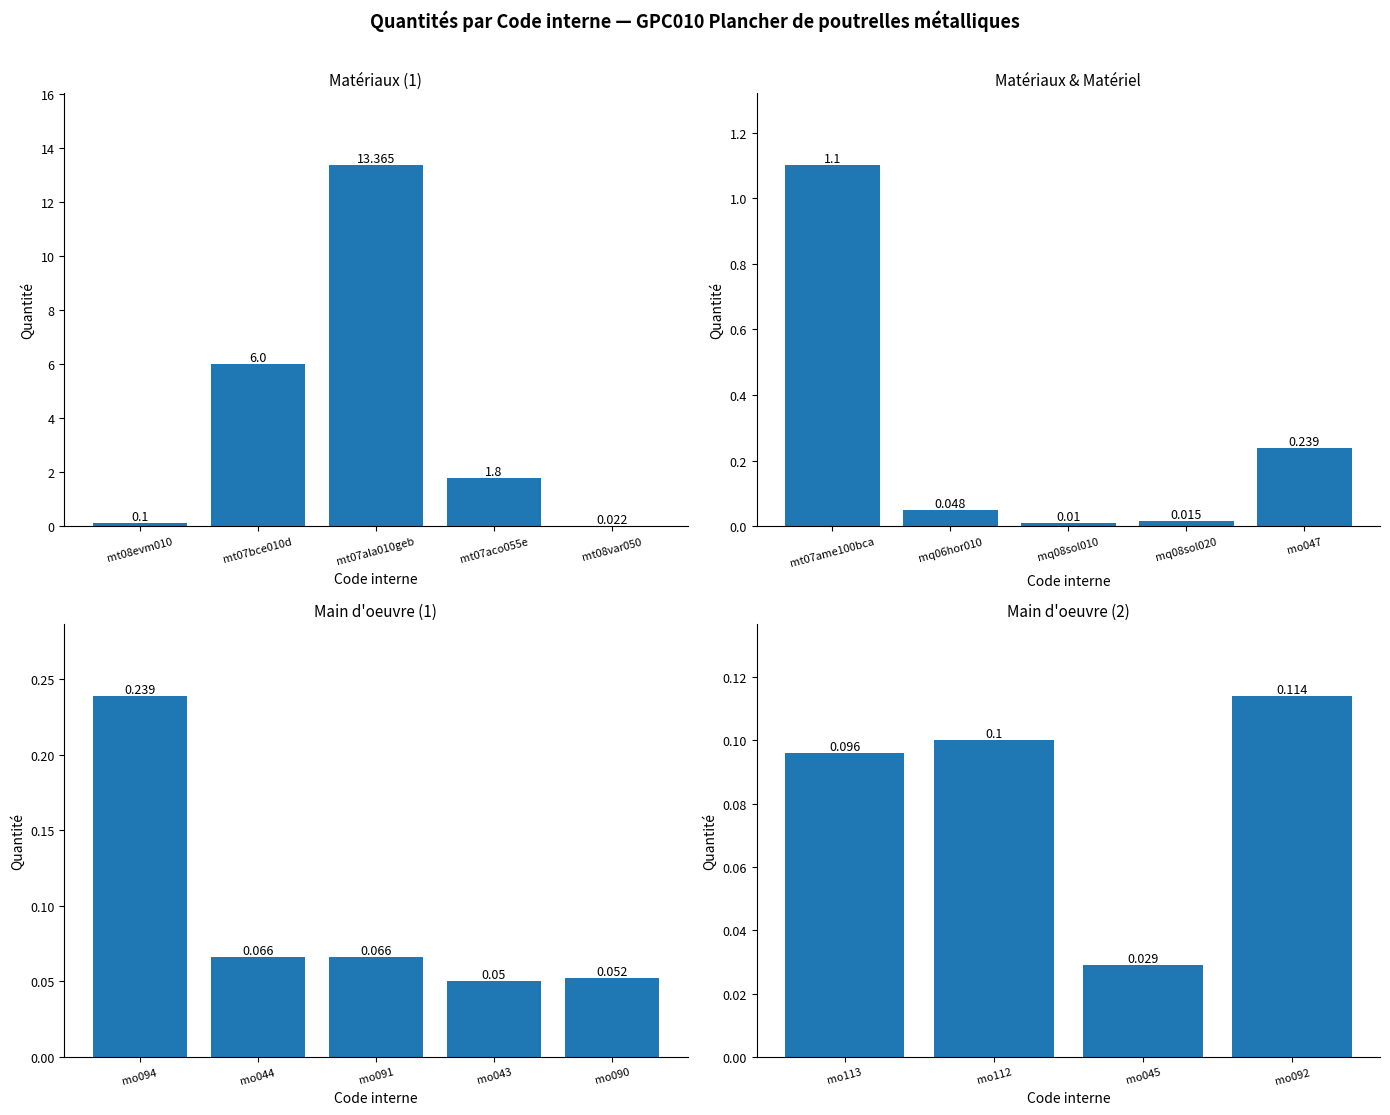

The value at mt07ame100bca is 0.6. True or false?

False